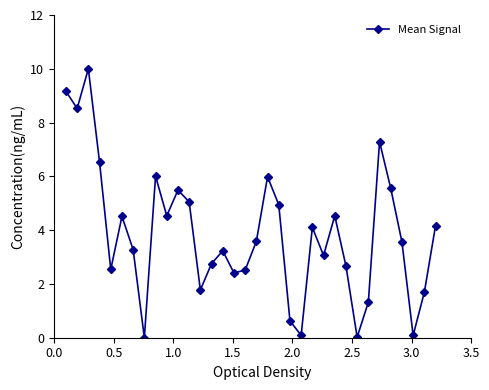

What is the difference between the second highest and second lowest values?

9.1